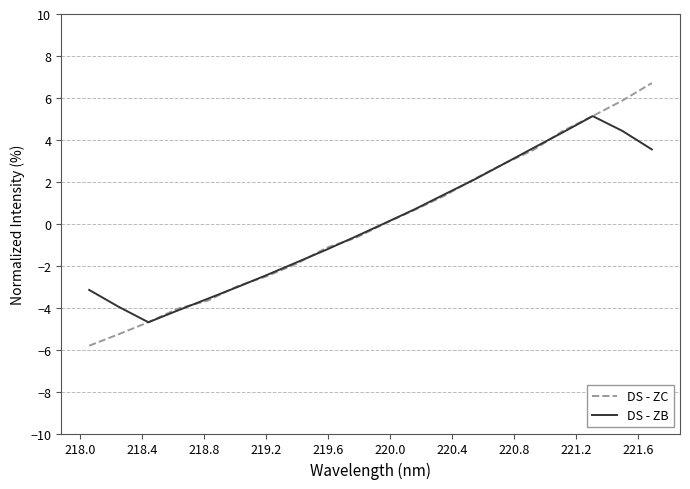

What is the lowest value of the DS - ZC series?

-5.8